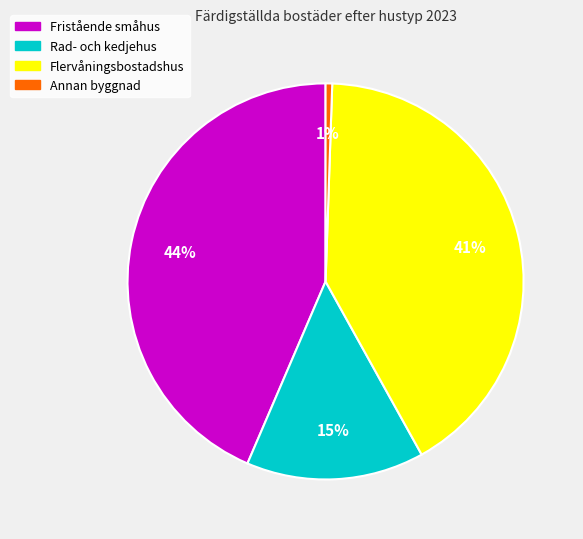

Combined, do Flervåningsbostadshus and Rad- och kedjehus account for over 50%?

Yes